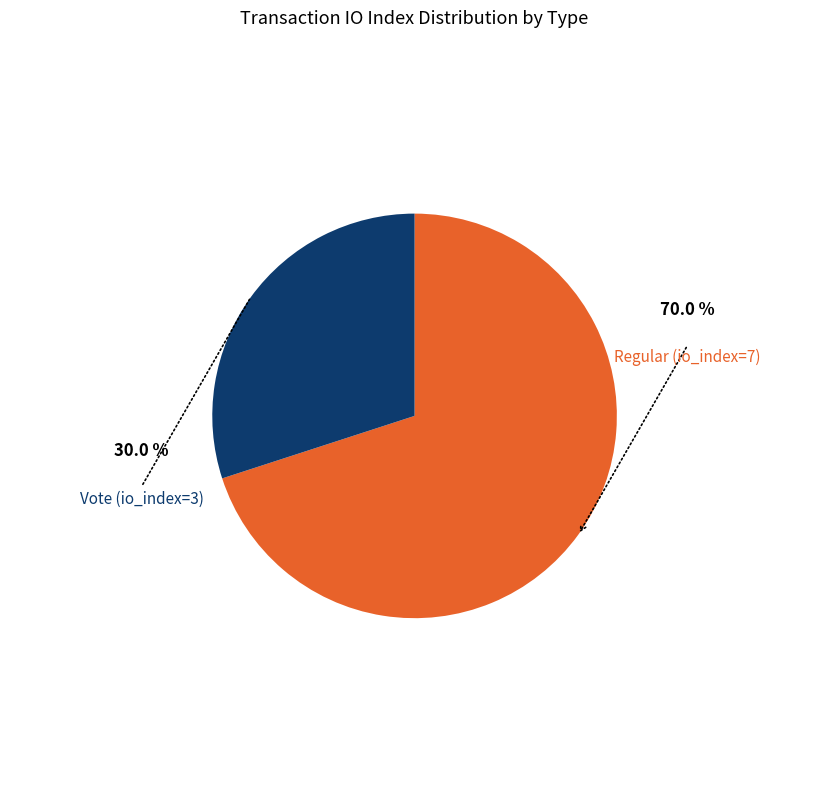

Does any single category account for the majority?

Yes